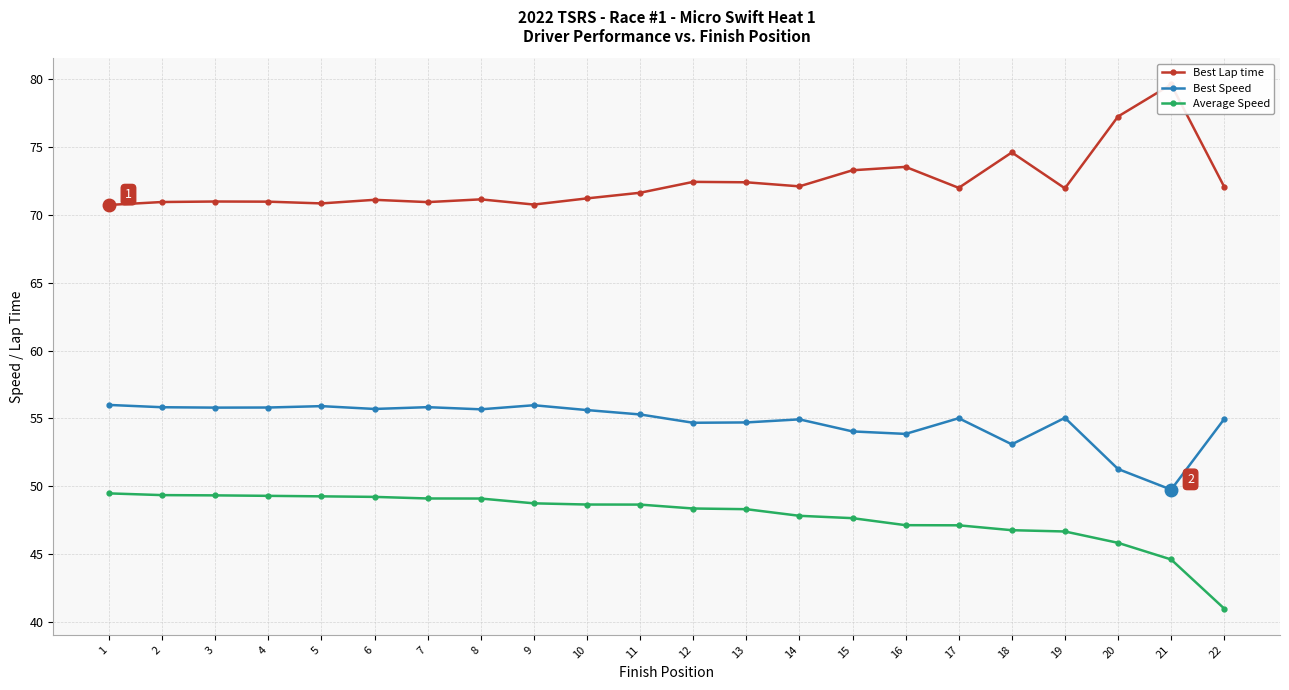

What are all the series names shown in the legend?

Best Lap time, Best Speed, Average Speed